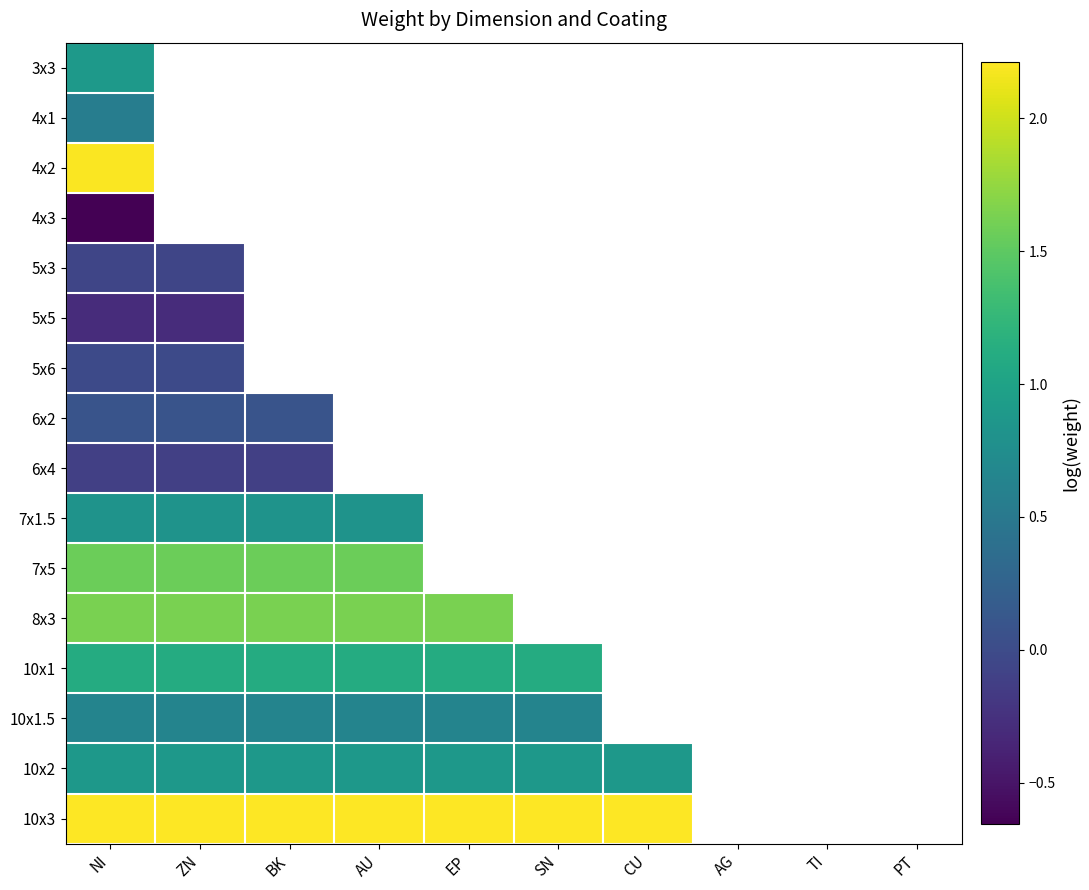

At how many categories does at least one series exceed 0?

7